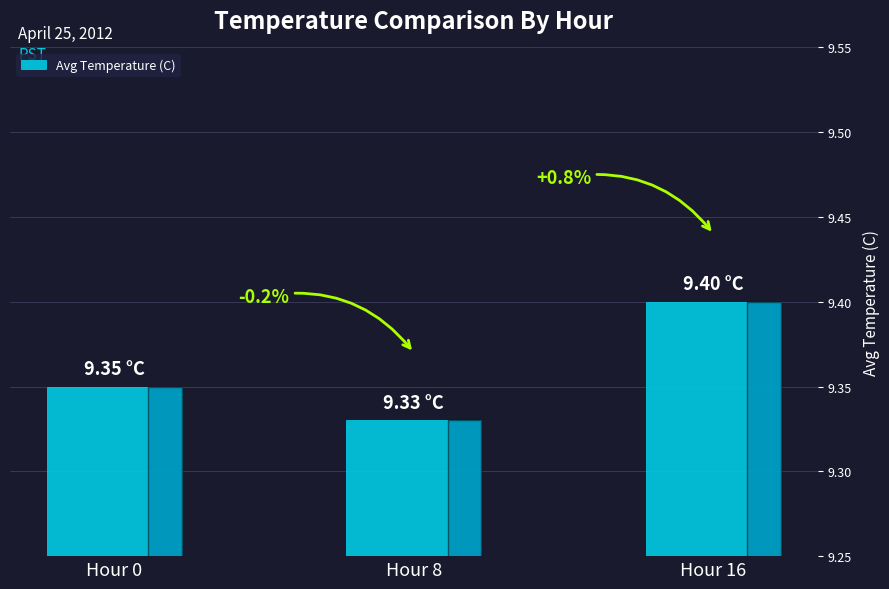

How many bars are there in total?

3